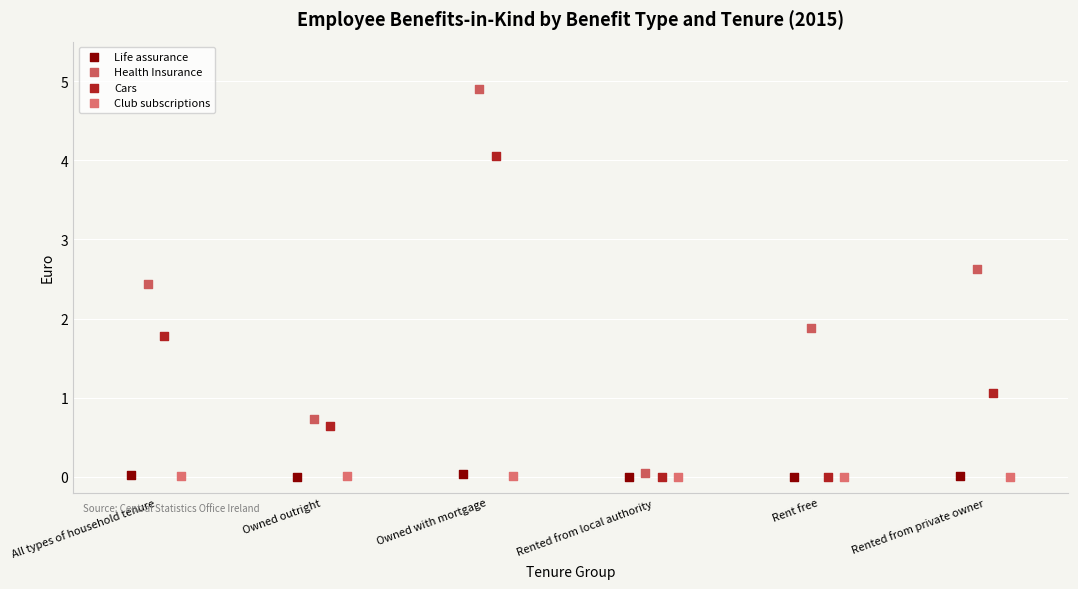

Which series has the widest spread of Y values?

Health Insurance